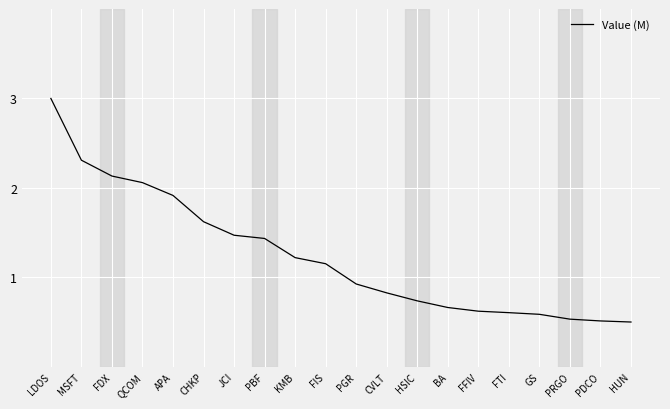

What is the difference between the values at LDOS and GS?

2.4